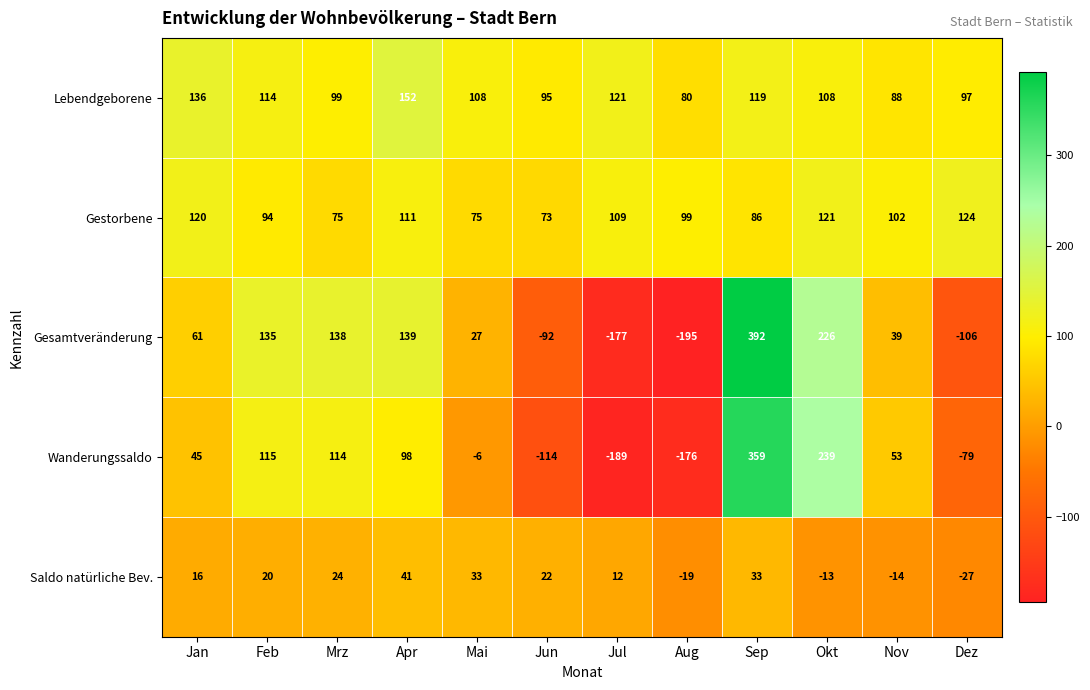

What is the minimum value for Gestorbene?

73